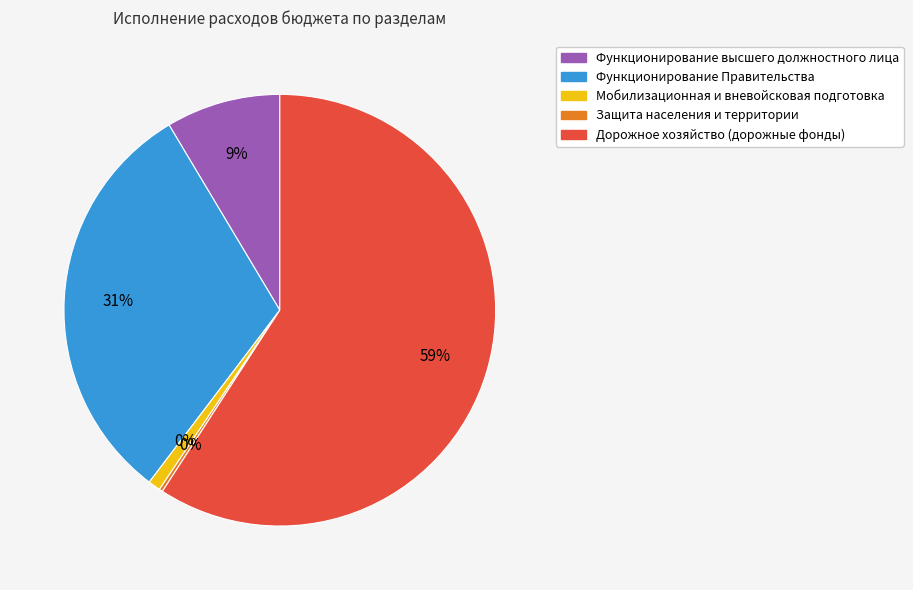

Between Защита населения и территории and Функционирование высшего должностного лица, which is larger?

Функционирование высшего должностного лица